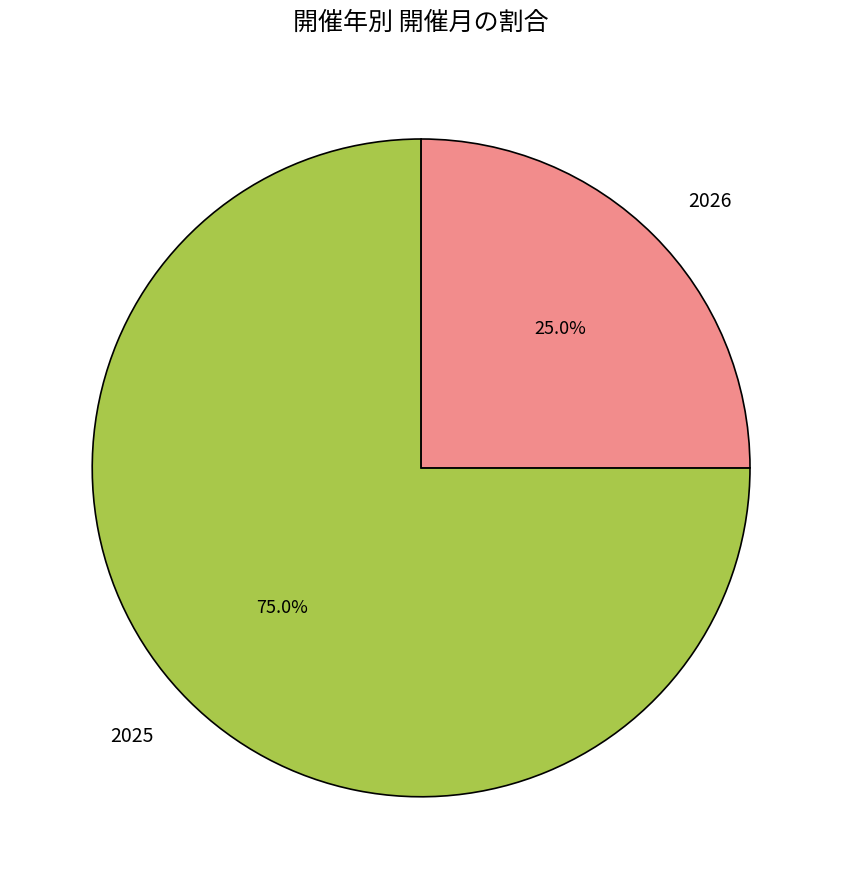

What is the ratio of the value at 2026 to the value at 2025?

0.3